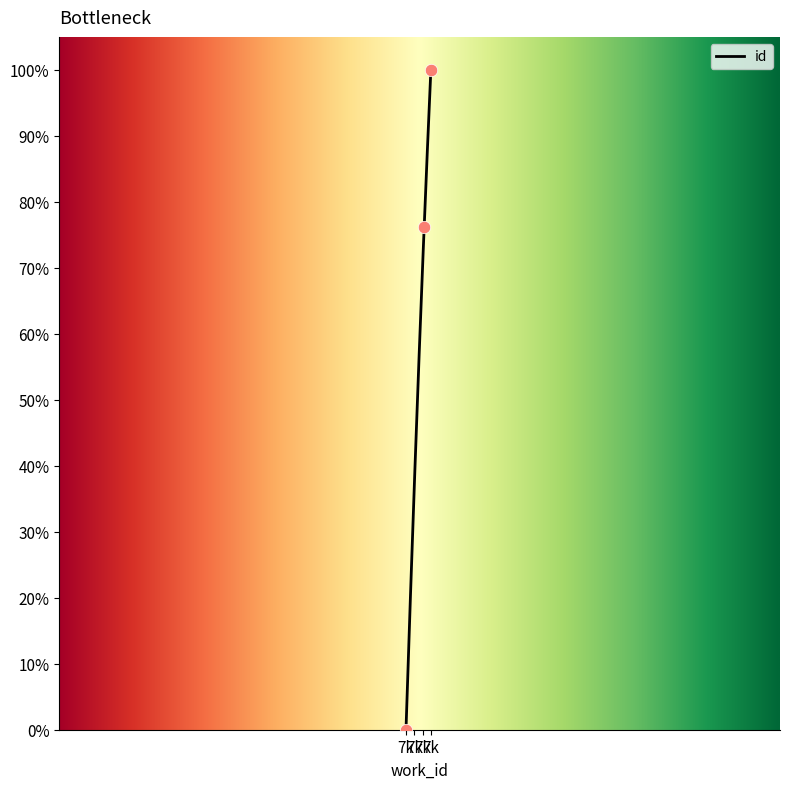

What is the change in value from 7283 to 7297?

+23.8